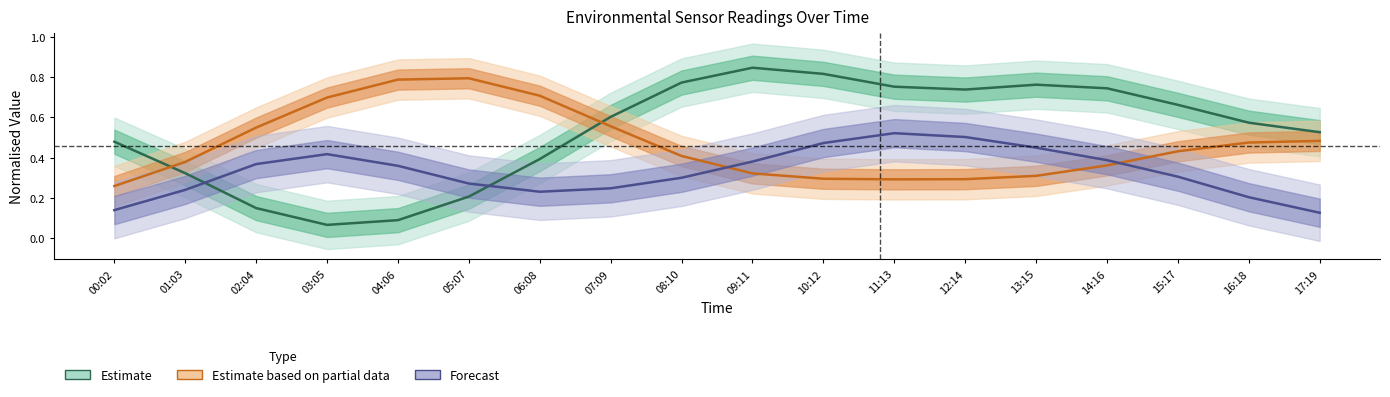

What are all the series names shown in the legend?

Estimate, Estimate based on partial data, Forecast